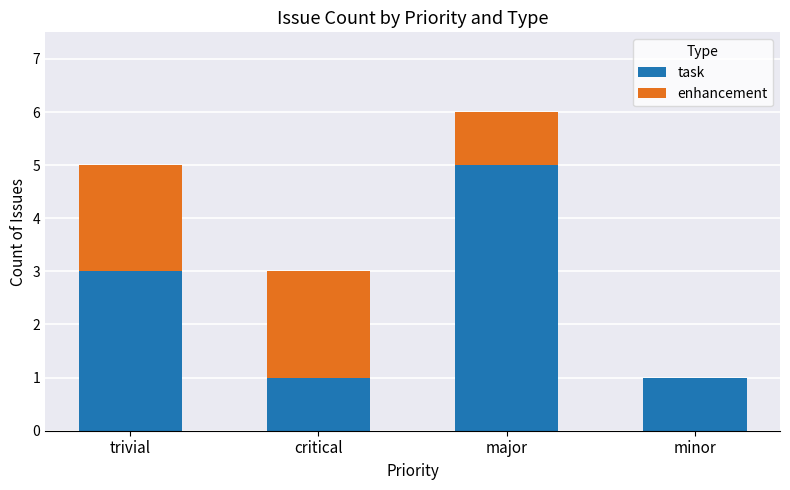

Read the task value at major.

5